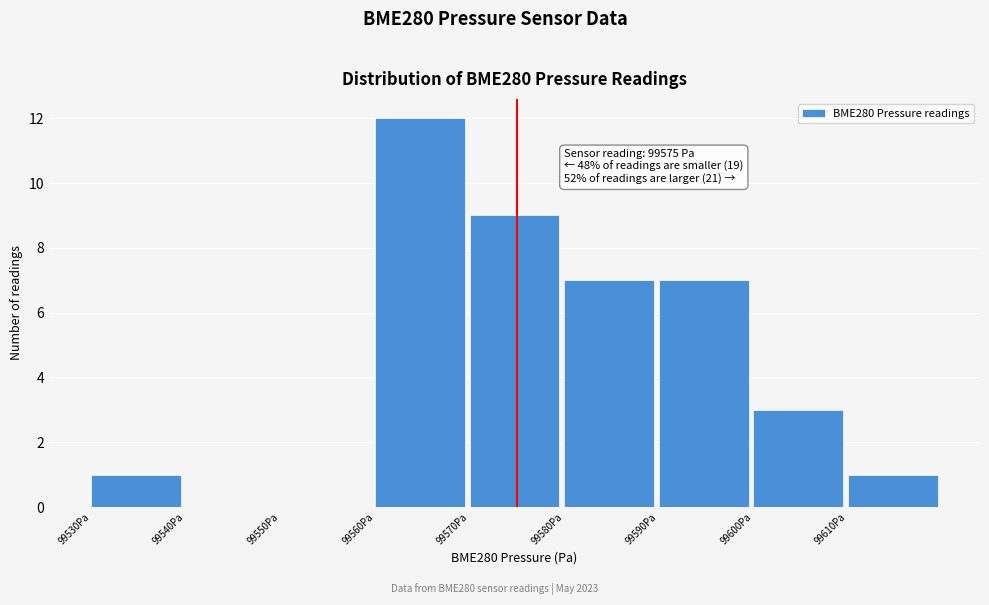

Over which range of the x-axis is the bar tallest?

99560 to 99570